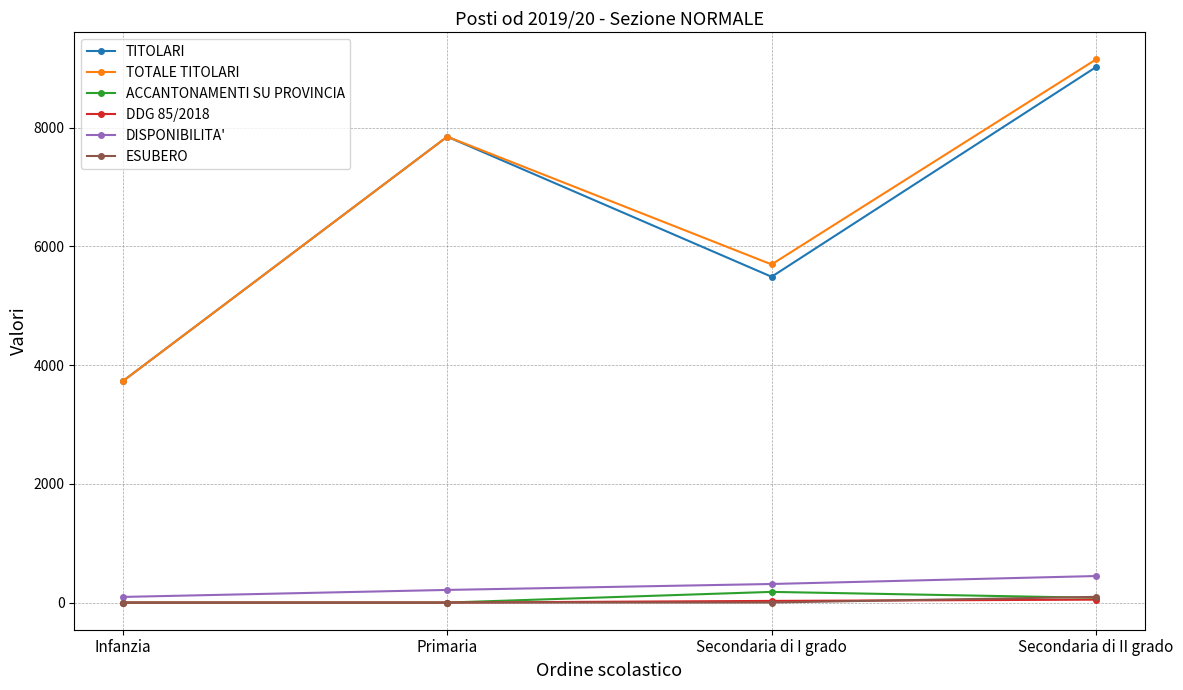

What is the label of the 3rd point from the right?

Primaria